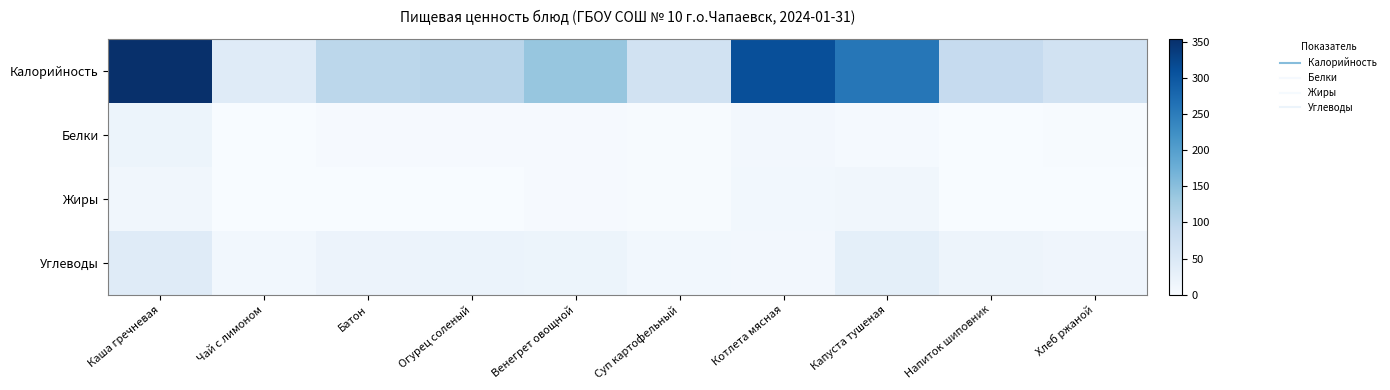

Which series has the widest spread of values?

Калорийность